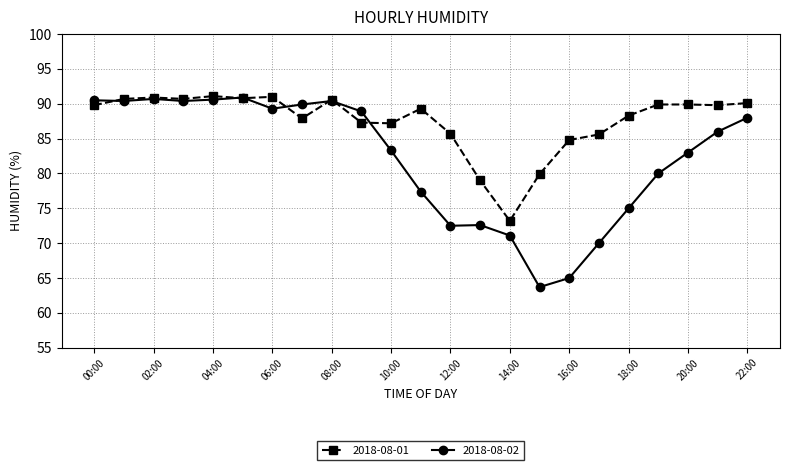

Rank the series by their average value, from highest to lowest.

2018-08-01, 2018-08-02